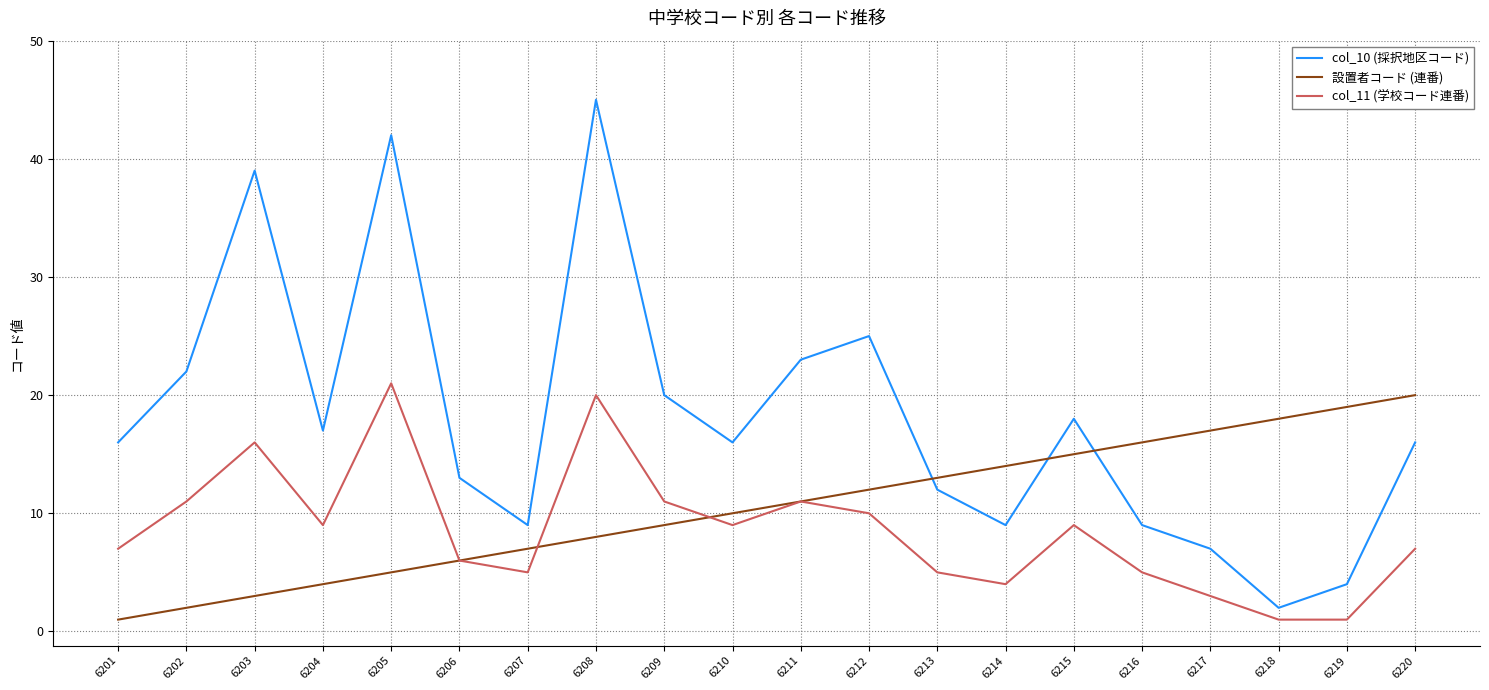

How many times do col_10 (採択地区コード) and 設置者コード (連番) cross each other?

3